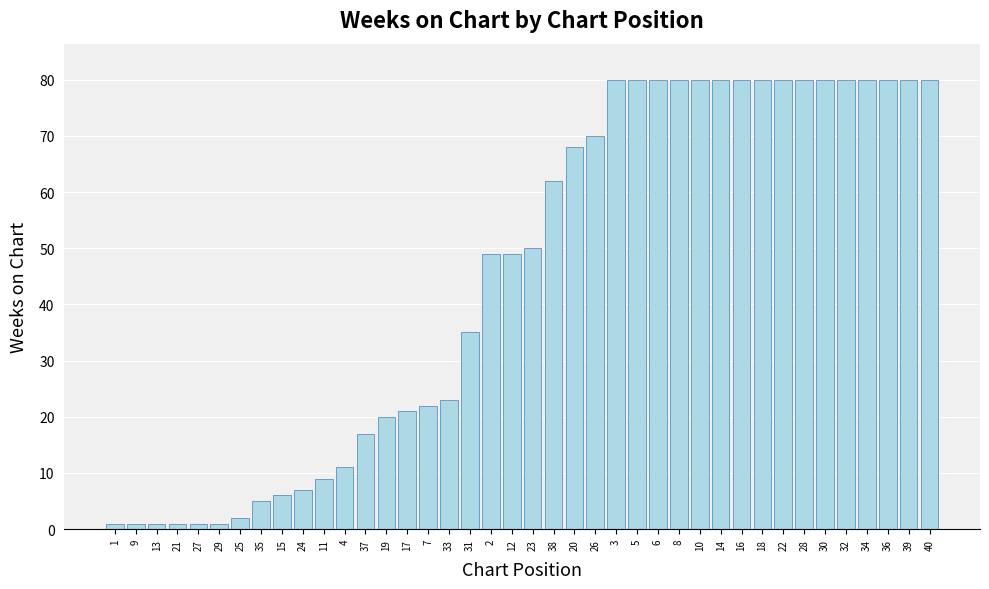

What is the maximum value shown in the chart?

80